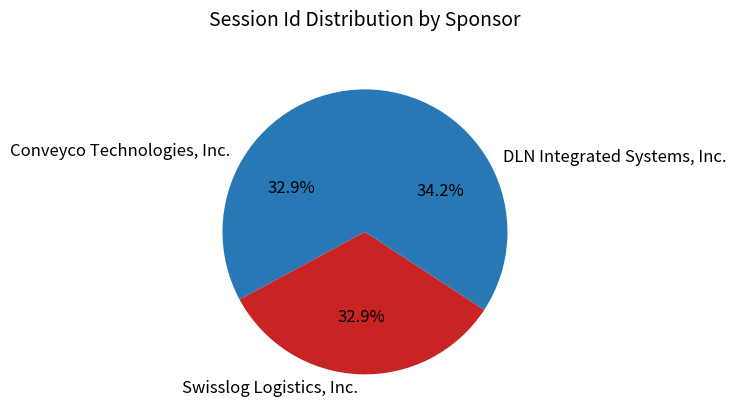

Which category has the biggest portion of the pie?

DLN Integrated Systems, Inc.